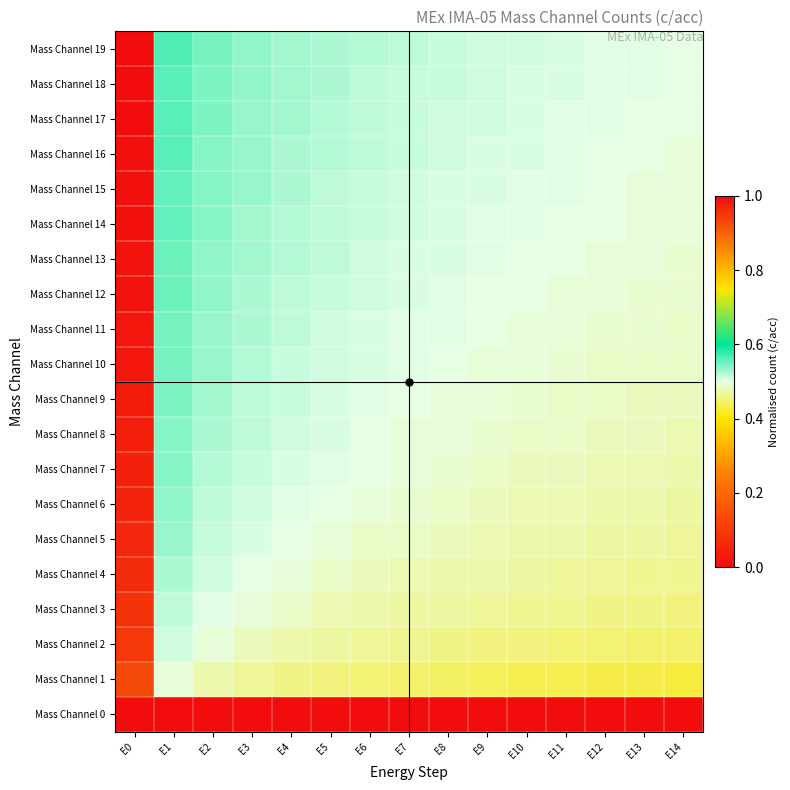

Which has a higher value, E1 or E4?

E1